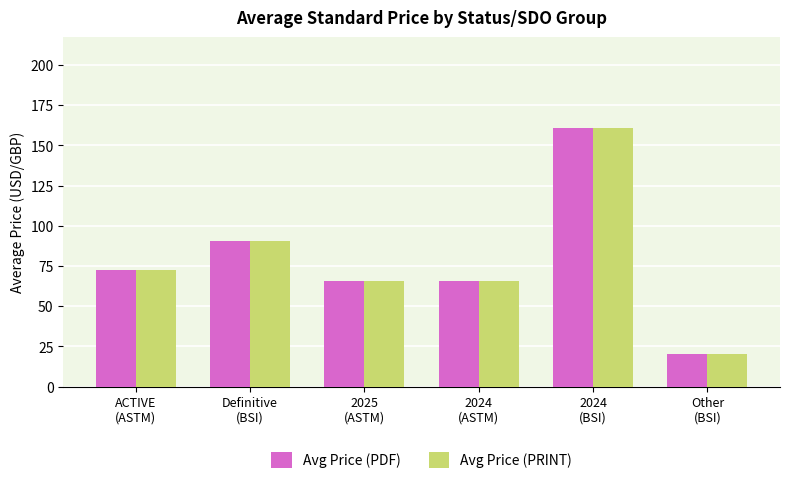

At which category is the sum across all series the highest?

2024
(BSI)